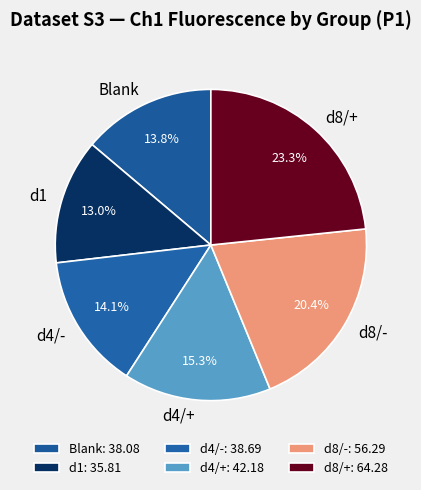

Do d4/+ and d4/- together represent more than half of the pie?

No